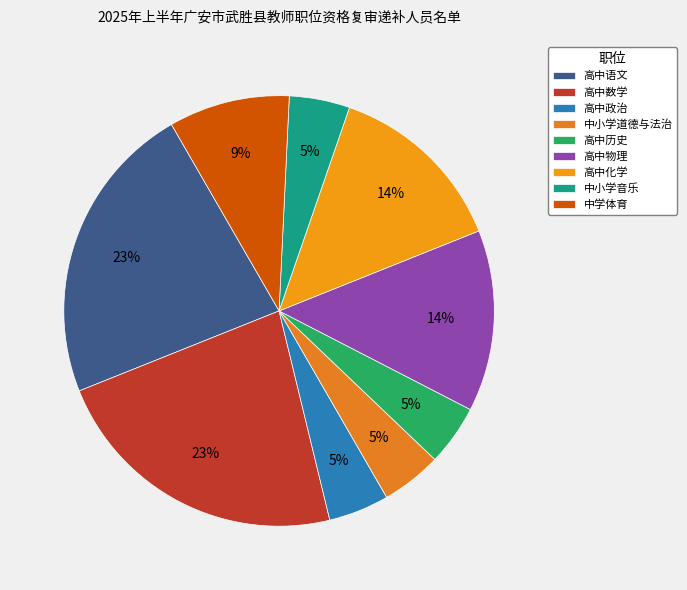

To the nearest percent, what percentage of the pie is 中小学音乐?

5%